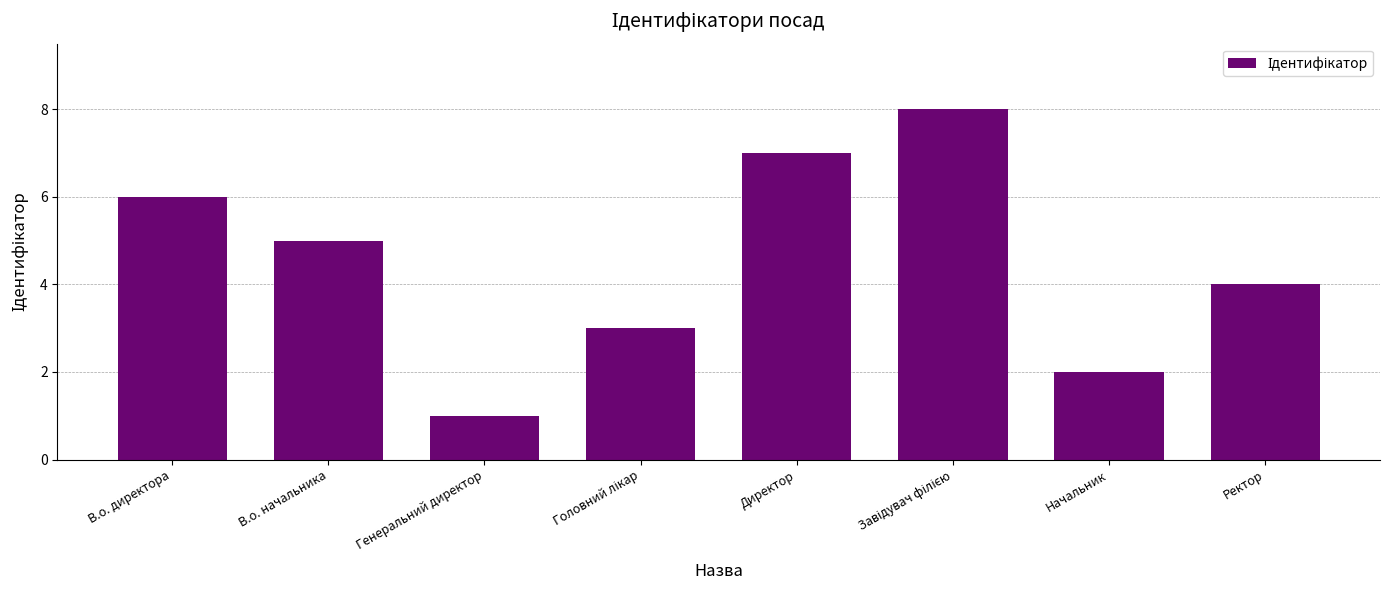

Which has a higher value, Генеральний директор or В.о. начальника?

В.о. начальника